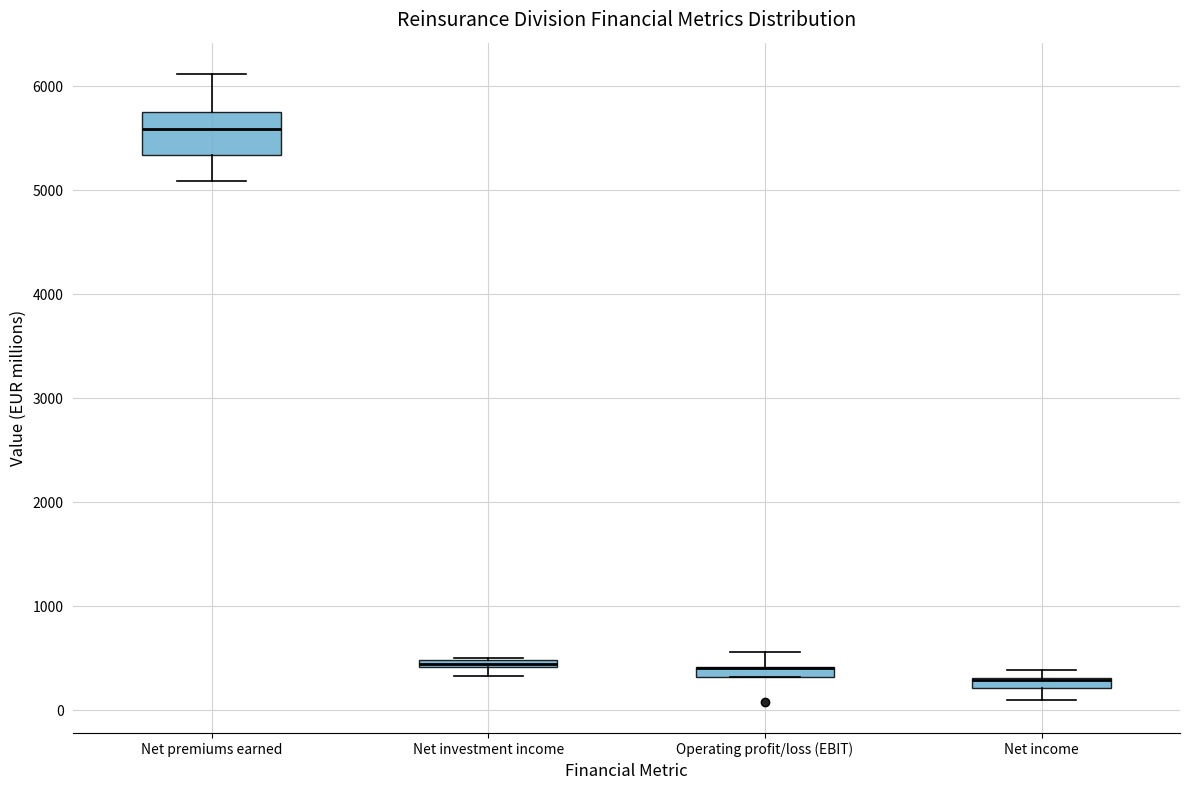

Which box is the tallest, from its lower edge to its upper edge?

Net premiums earned